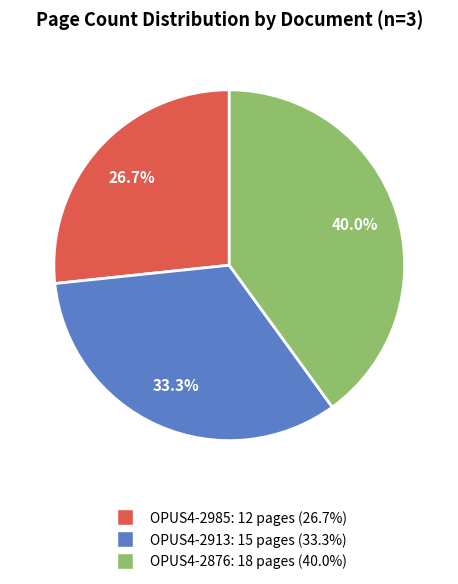

How many slices are in this pie chart?

3